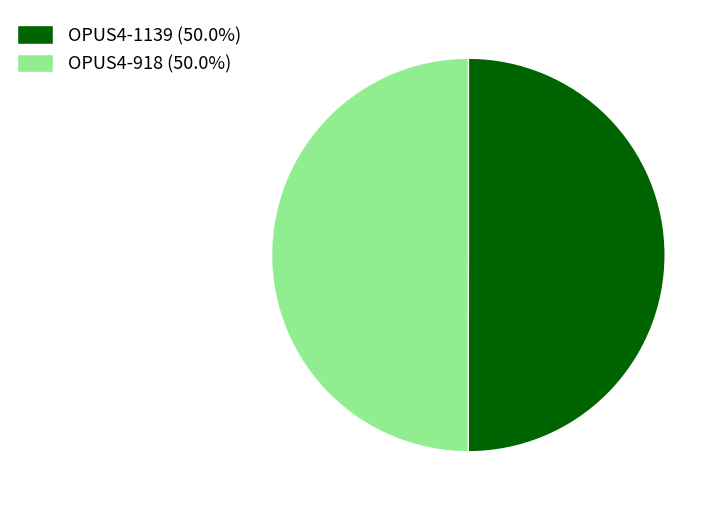

Approximately how many times larger is the value at OPUS4-918 compared to OPUS4-1139?

1.0